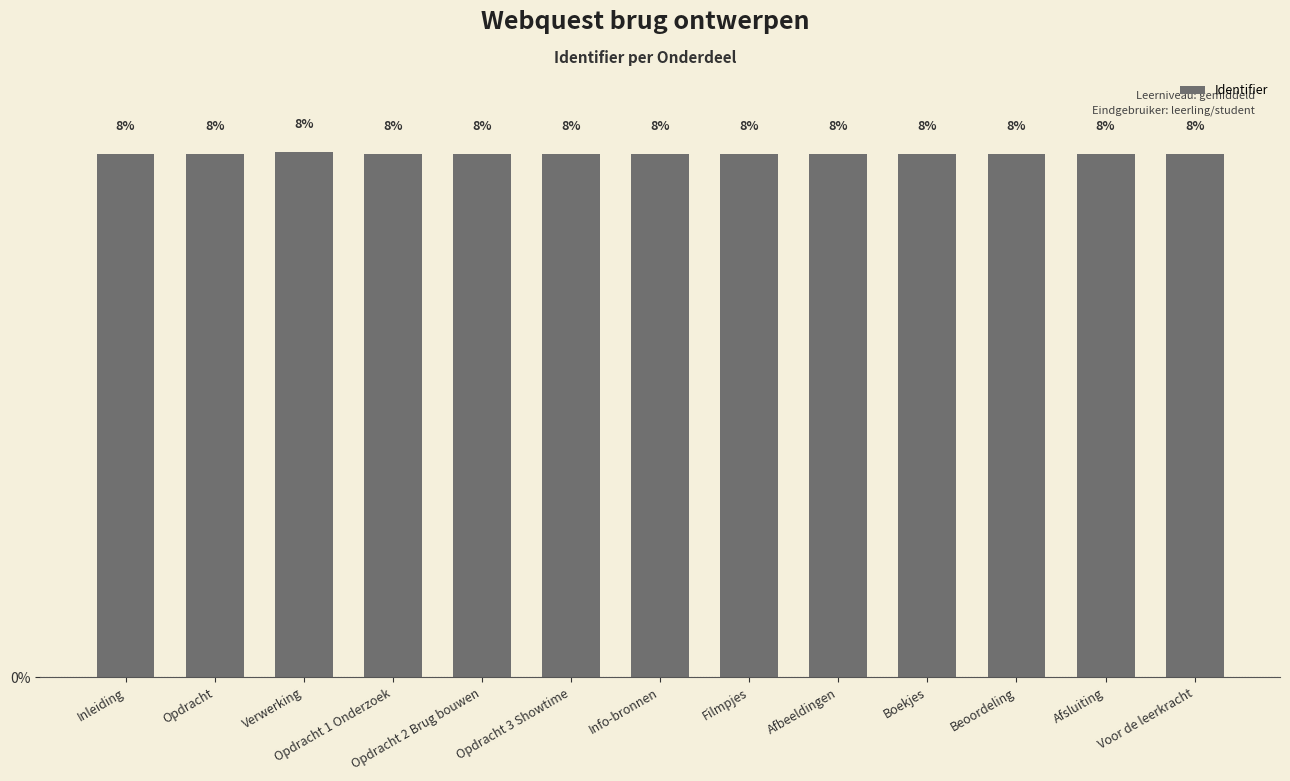

Does the chart contain any negative values?

No